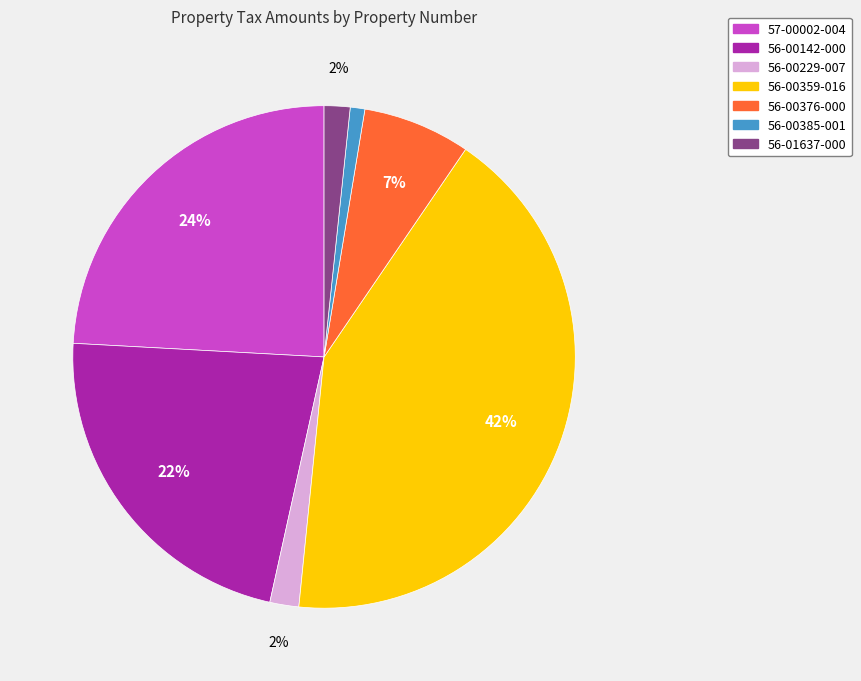

What is the largest slice in the pie chart?

56-00359-016